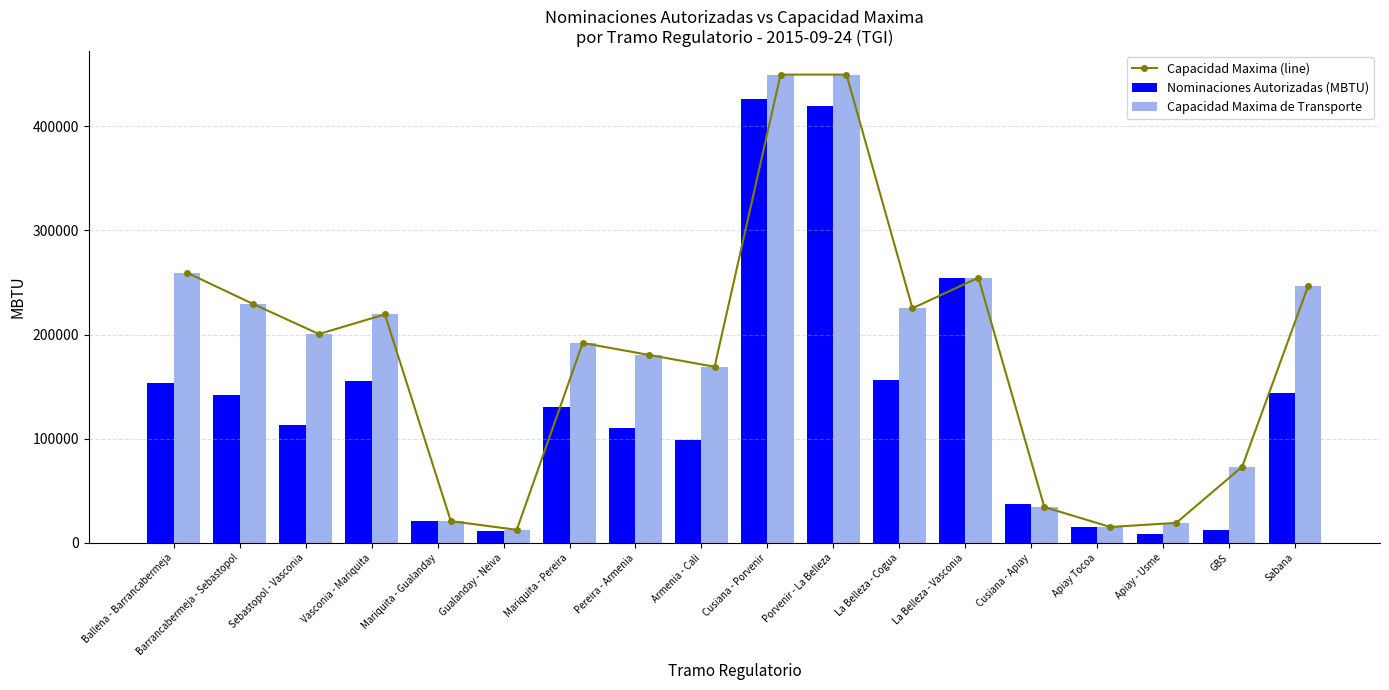

List the labels in order of Capacidad Maxima (line) value, largest first.

Cusiana - Porvenir, Porvenir - La Belleza, Ballena - Barrancabermeja, La Belleza - Vasconia, Sabana, Barrancabermeja - Sebastopol, La Belleza - Cogua, Vasconia - Mariquita, Sebastopol - Vasconia, Mariquita - Pereira, Pereira - Armenia, Armenia - Cali, GBS, Cusiana - Apiay, Mariquita - Gualanday, Apiay - Usme, Apiay Tocoa, Gualanday - Neiva